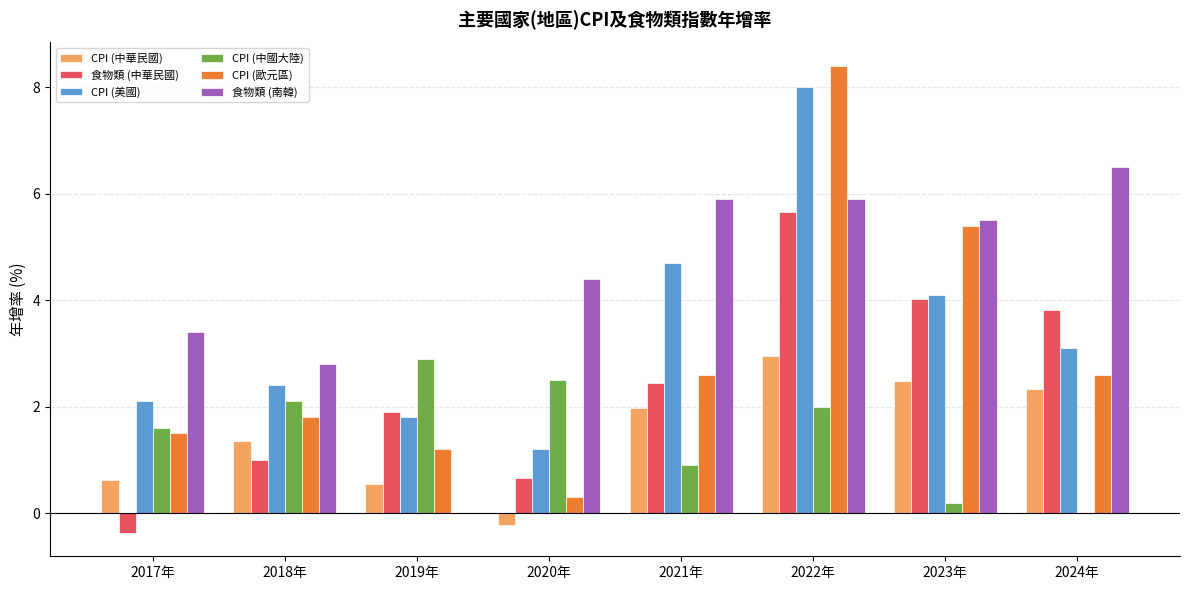

True or false: CPI (歐元區) has a value of 0.8 at 2019年.

False